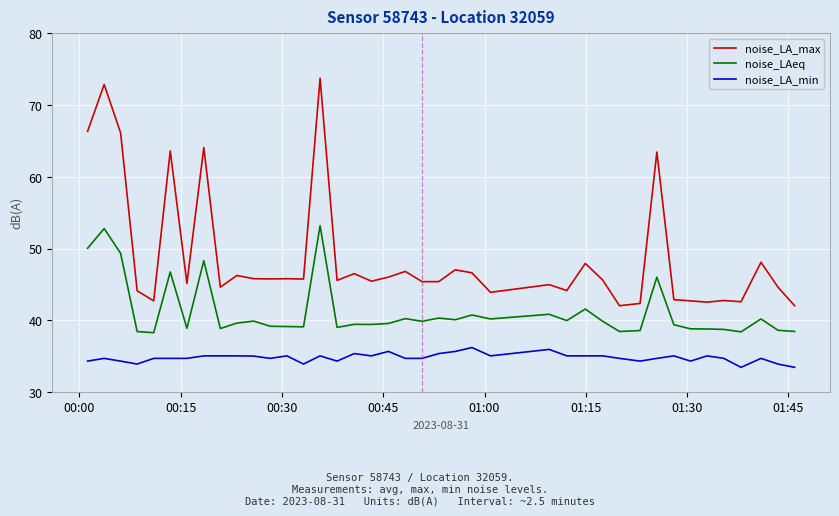

Which series has the largest total across all categories?

noise_LA_max